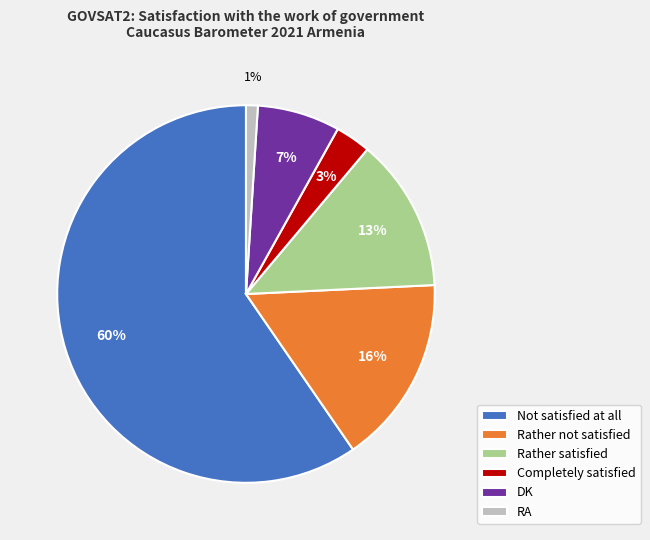

What is the smallest slice in the pie chart?

RA